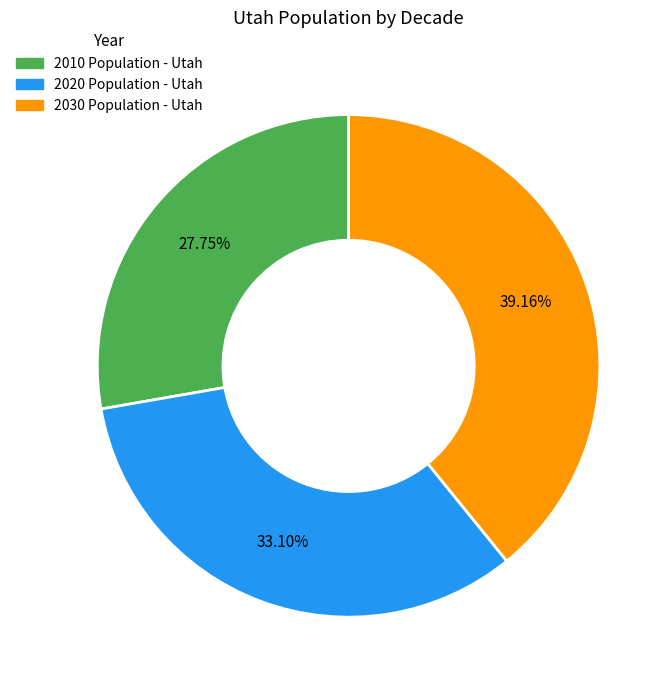

To the nearest percent, what portion does 2020 Population - Utah represent?

33%